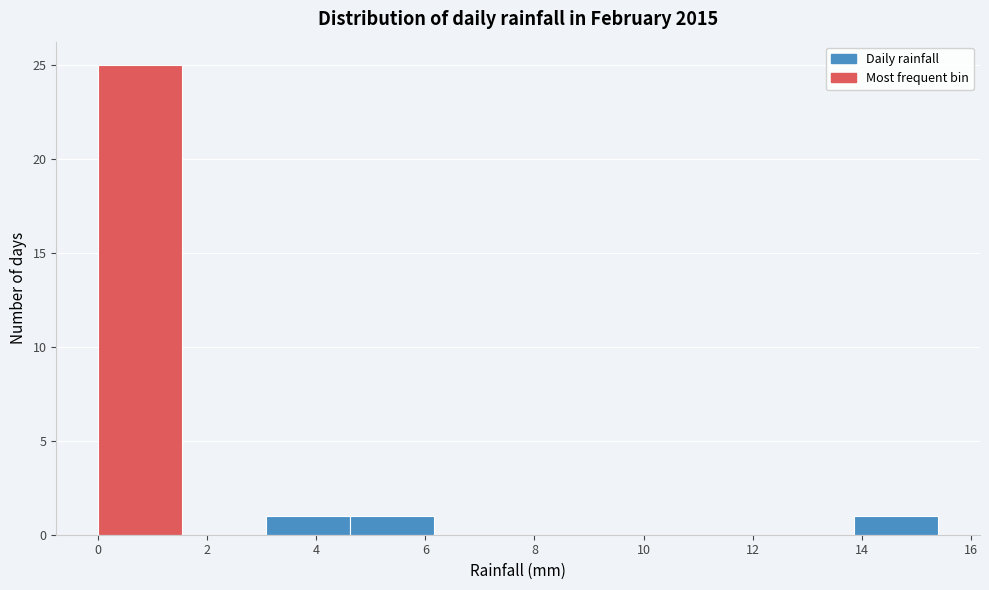

What is the height of the bar covering 0.00 to 1.54 on the x-axis? Neither the bar edges nor the heights are printed on the chart, so give them approximately, as read against the axes.

25